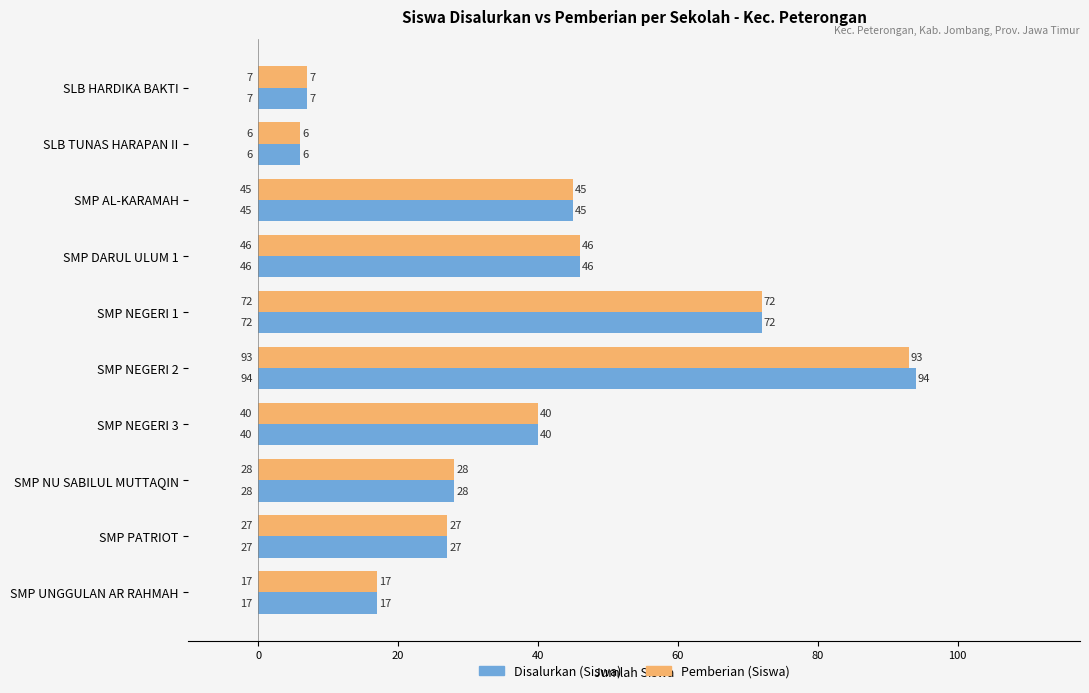

Which series has the widest spread of values?

Disalurkan (Siswa)